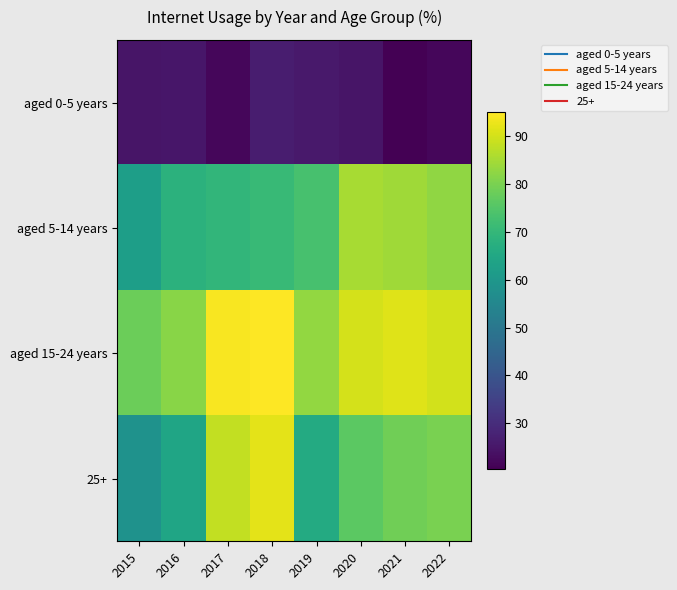

List the series in order of their peak value, highest first.

aged 15-24 years, 25+, aged 5-14 years, aged 0-5 years